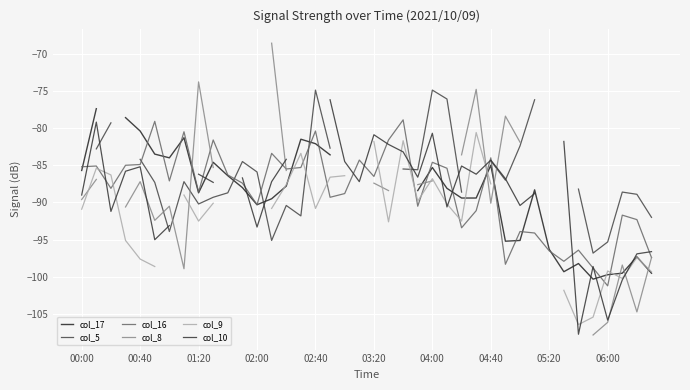

What is the lowest value of the col_16 series?

-101.2